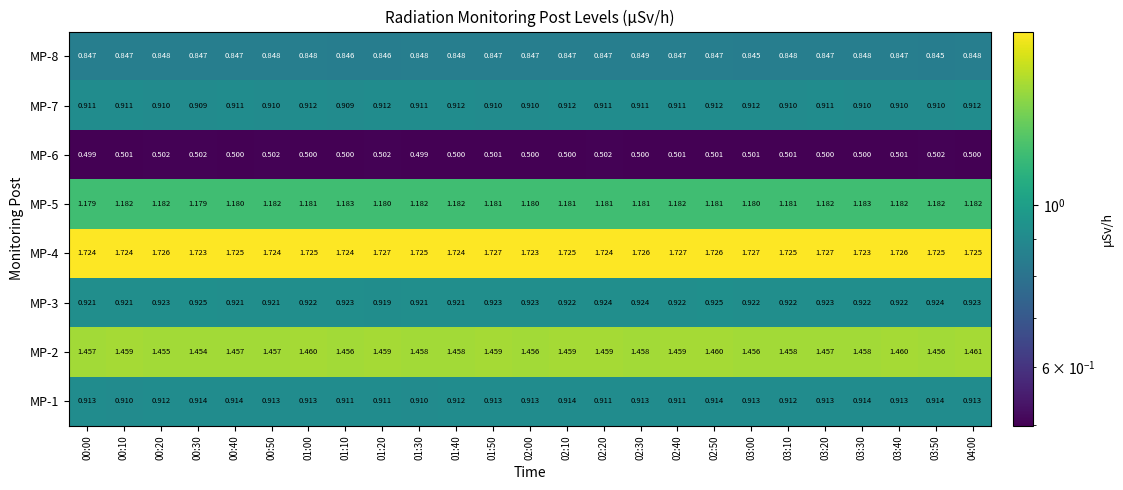

Is the value of MP-1 at 01:10 greater than the value of MP-5 at 03:00?

No